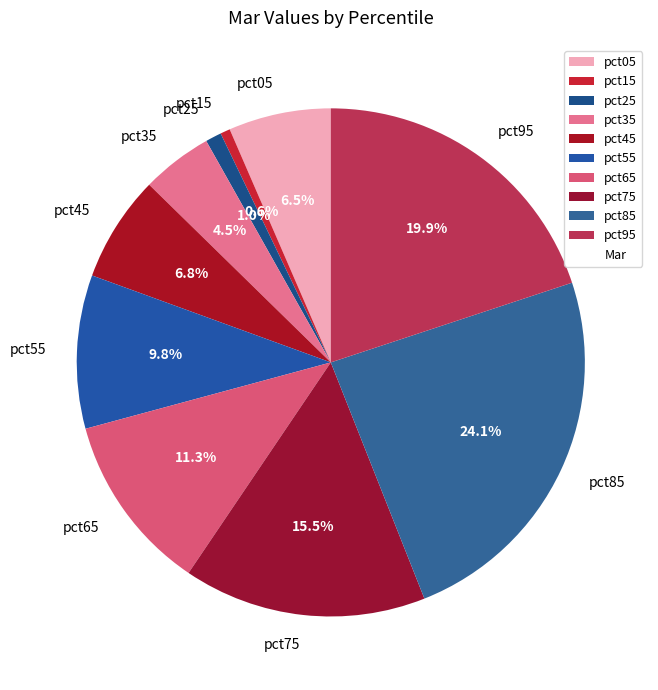

The pct95 slice represents 20% of the pie. True or false?

True